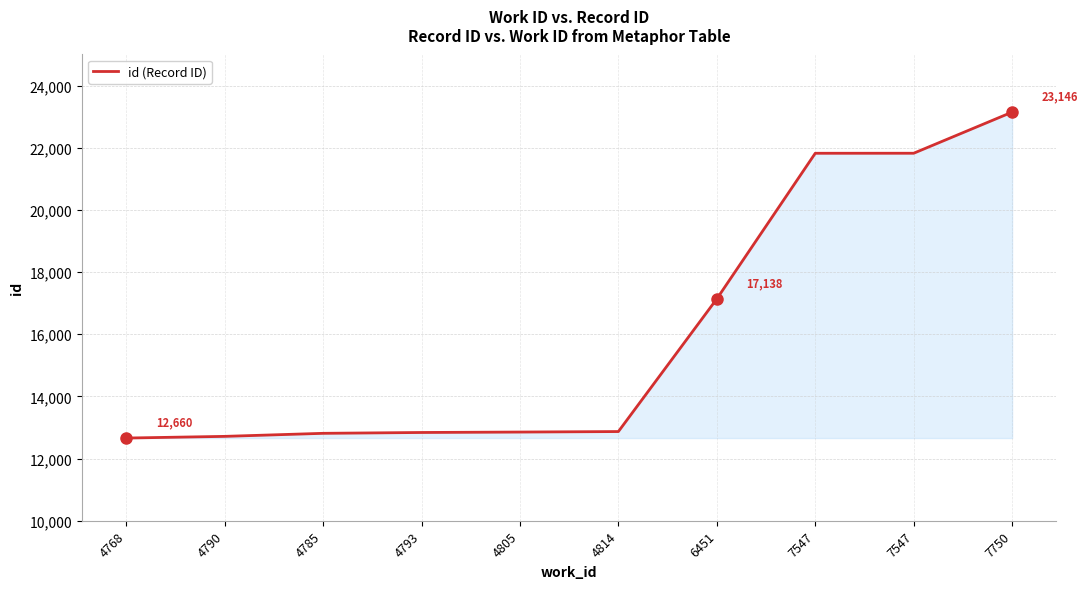

Reading left to right, what are all the values shown in this chart?

4768=12660	4790=12714	4785=12812	4793=12839	4805=12853	4814=12869	6451=17138	7547=21822	7547=21823	7750=23146